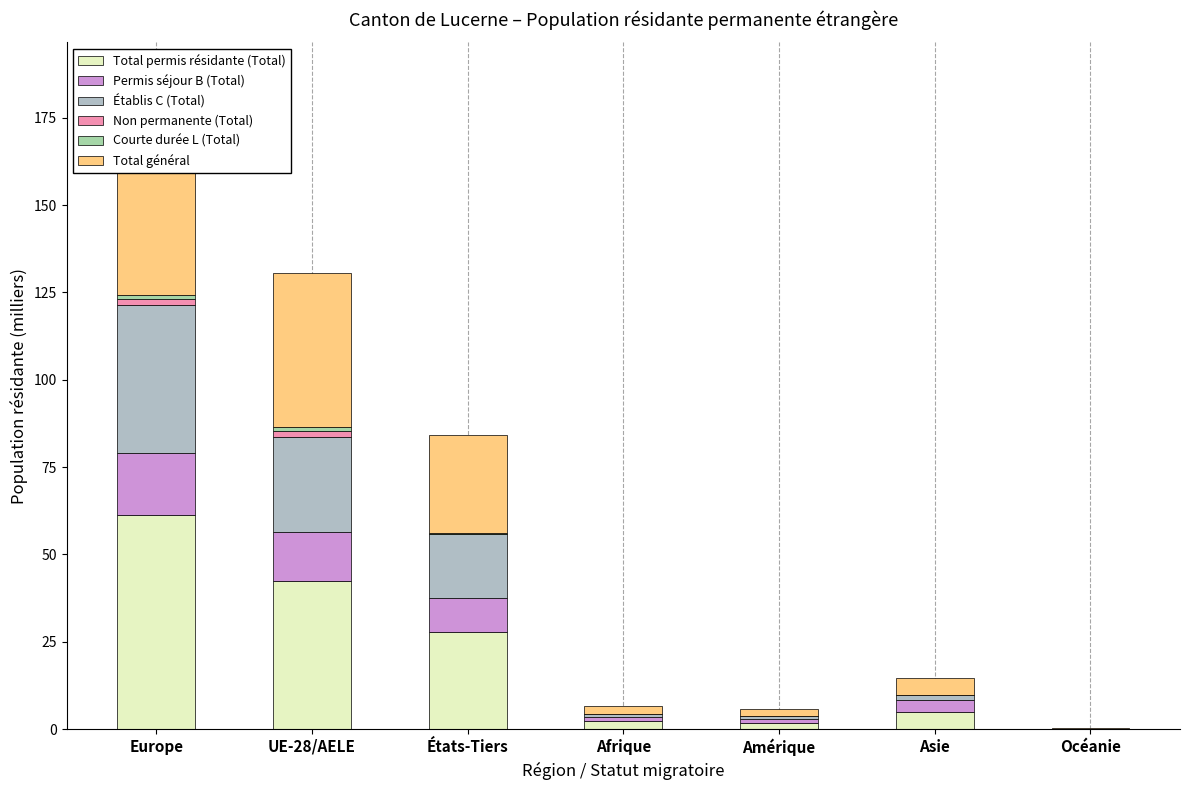

The Courte durée L (Total) series shows 0.1 at Amérique. True or false?

False